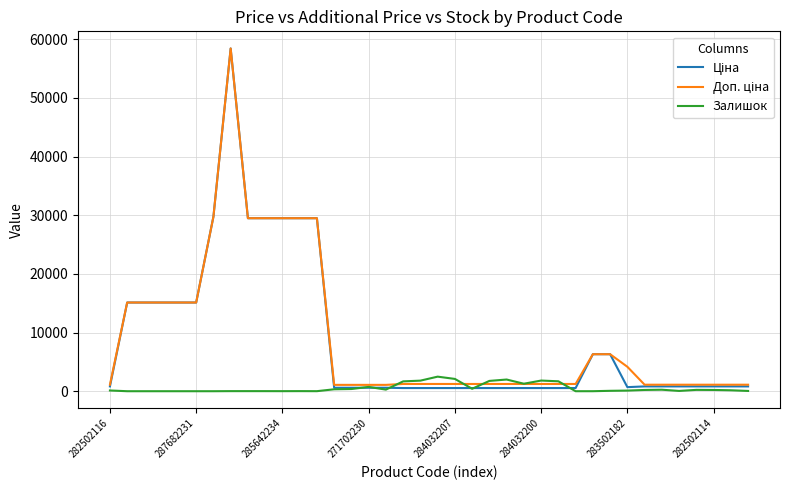

Does the chart have visible grid lines?

Yes